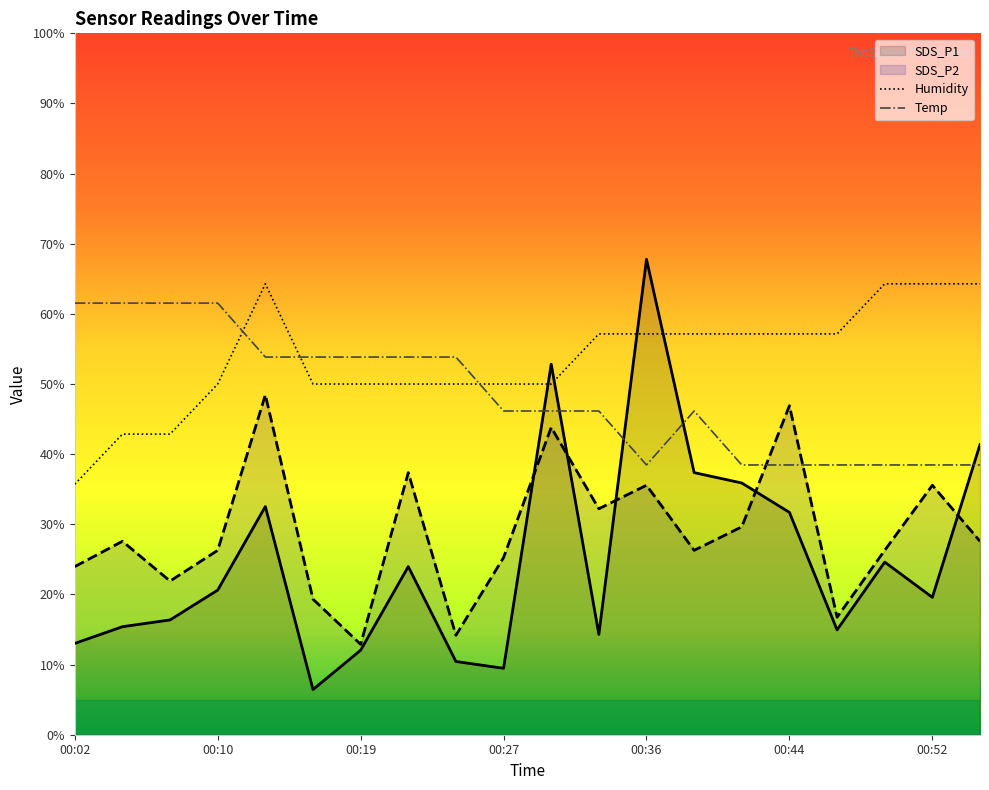

True or false: Humidity has more than 0 points higher than both neighbors.

True